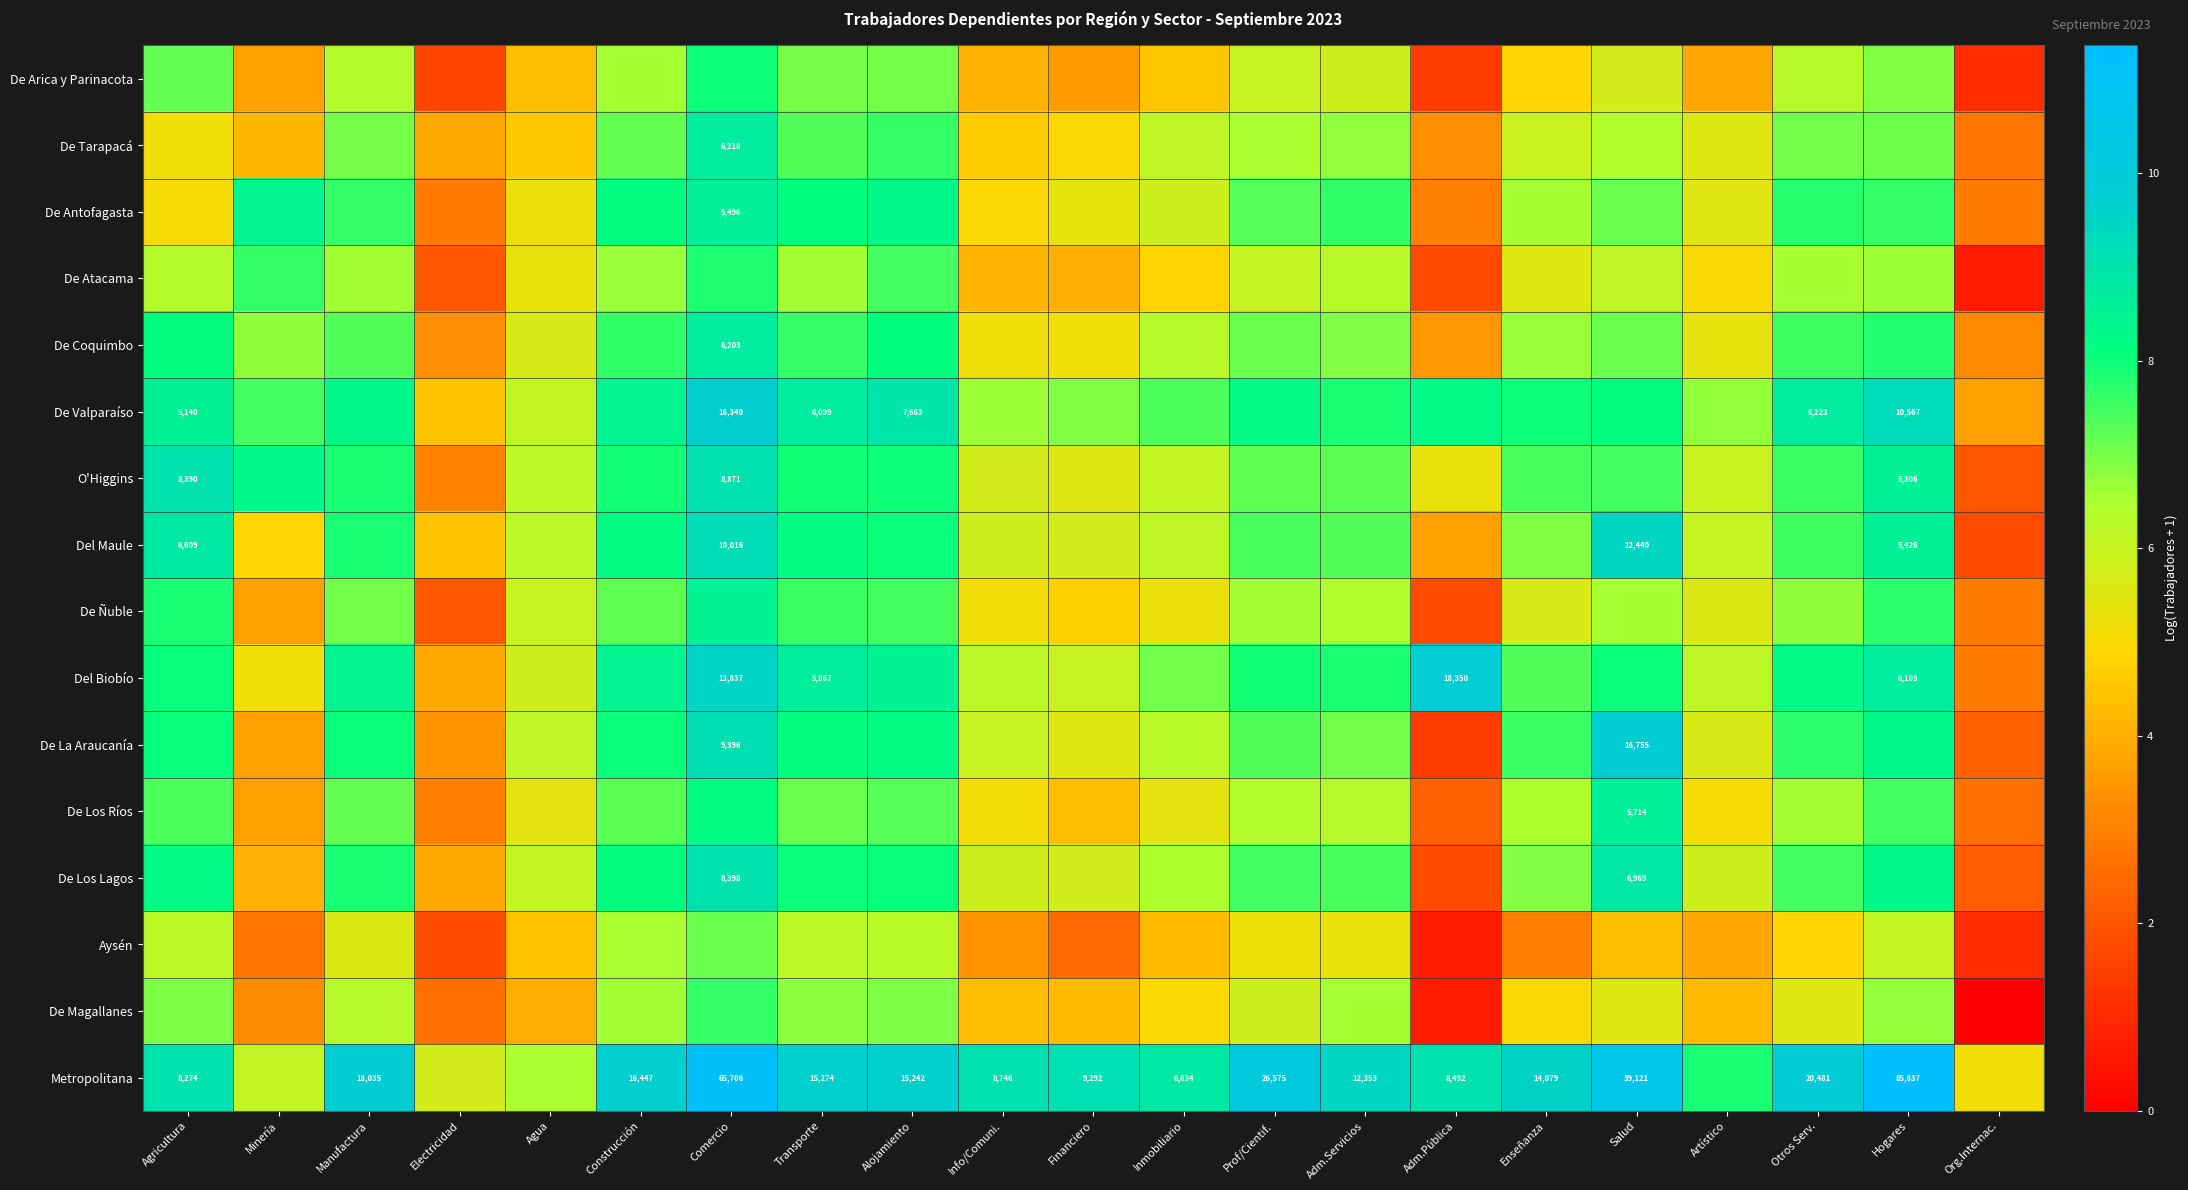

What is the sum of the De Valparaíso values at Adm.Servicios and Prof/Cientif.?

16.1